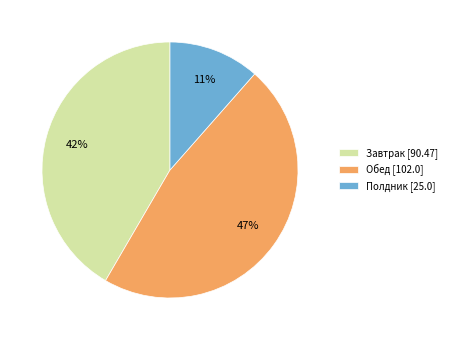

To the nearest percent, what percentage of the pie is Завтрак?

42%